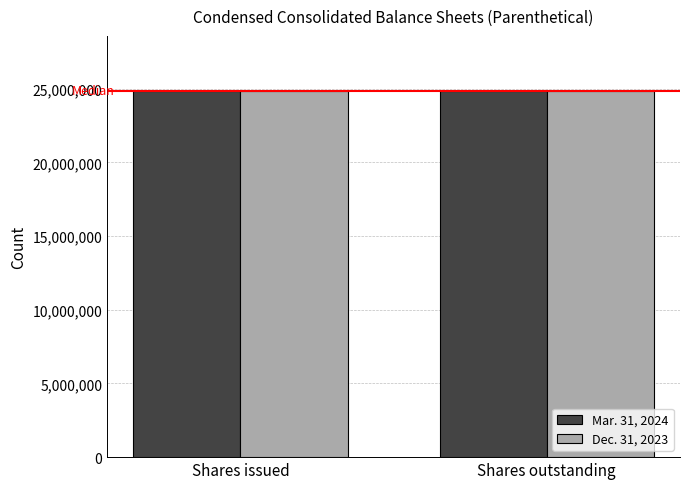

Does the chart contain stacked bars?

No